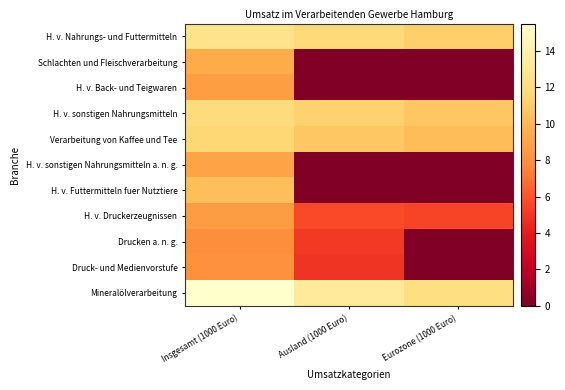

Which label corresponds to the smallest value in the chart?

Ausland (1000 Euro)